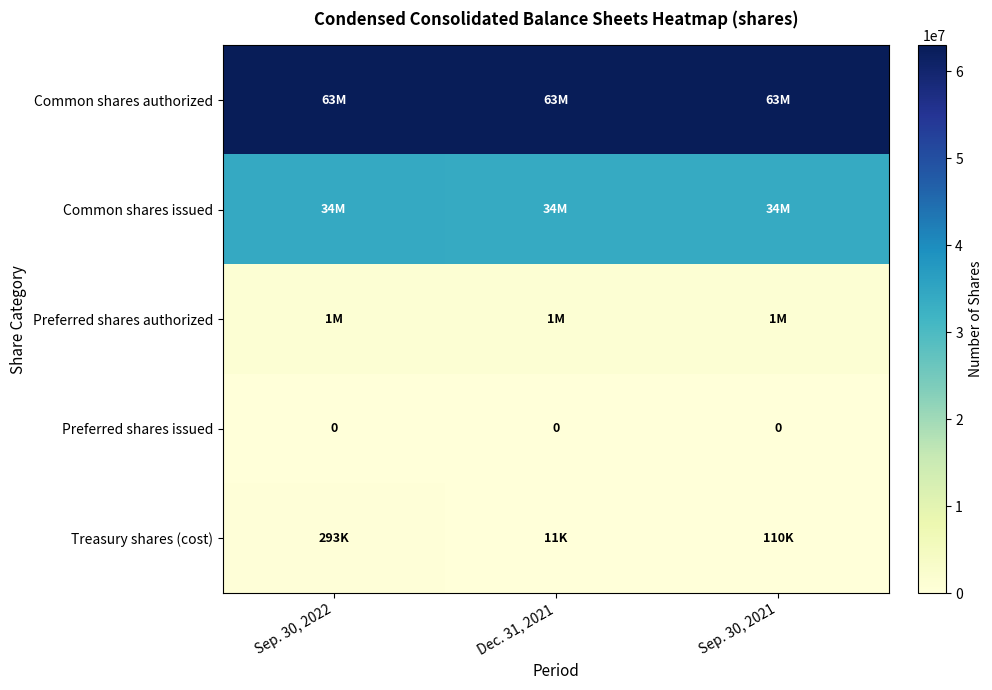

True or false: Preferred shares issued has a value of 0 at Sep. 30, 2022.

True